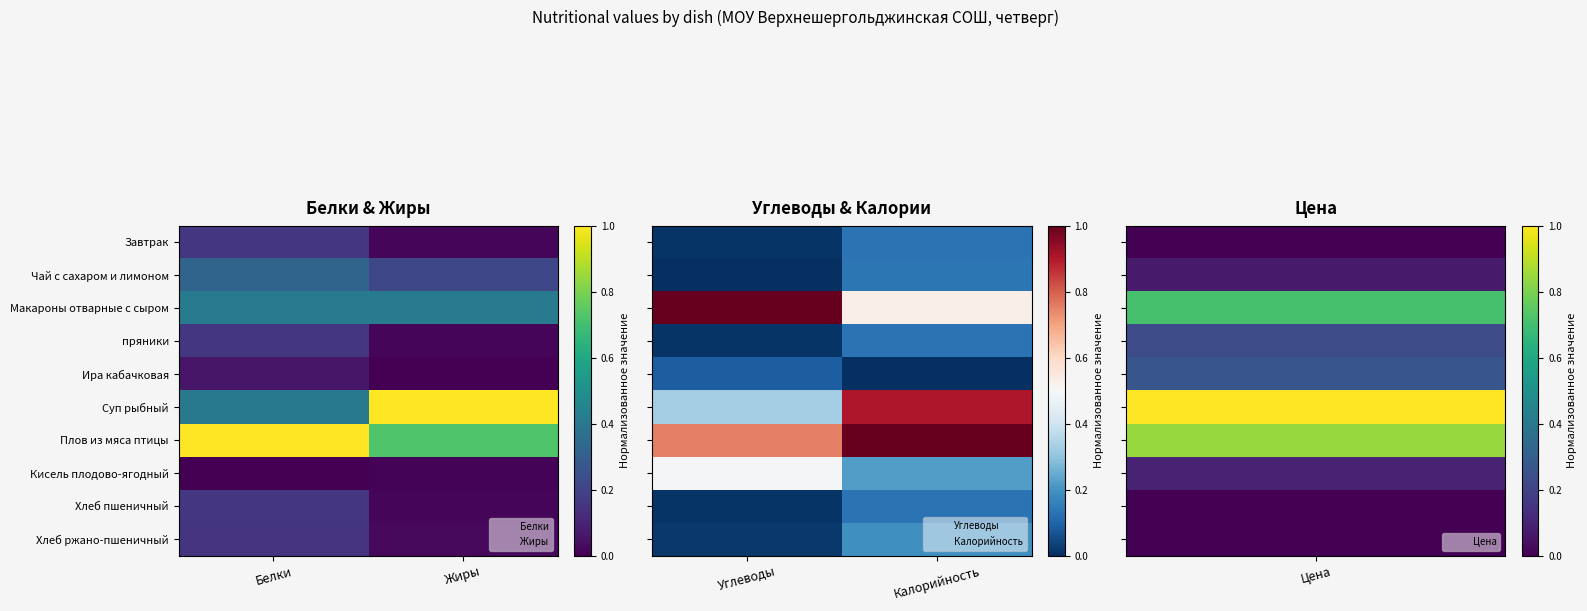

What is the sum of the Плов из мяса птицы values at Углеводы and Калорийность?

1.8